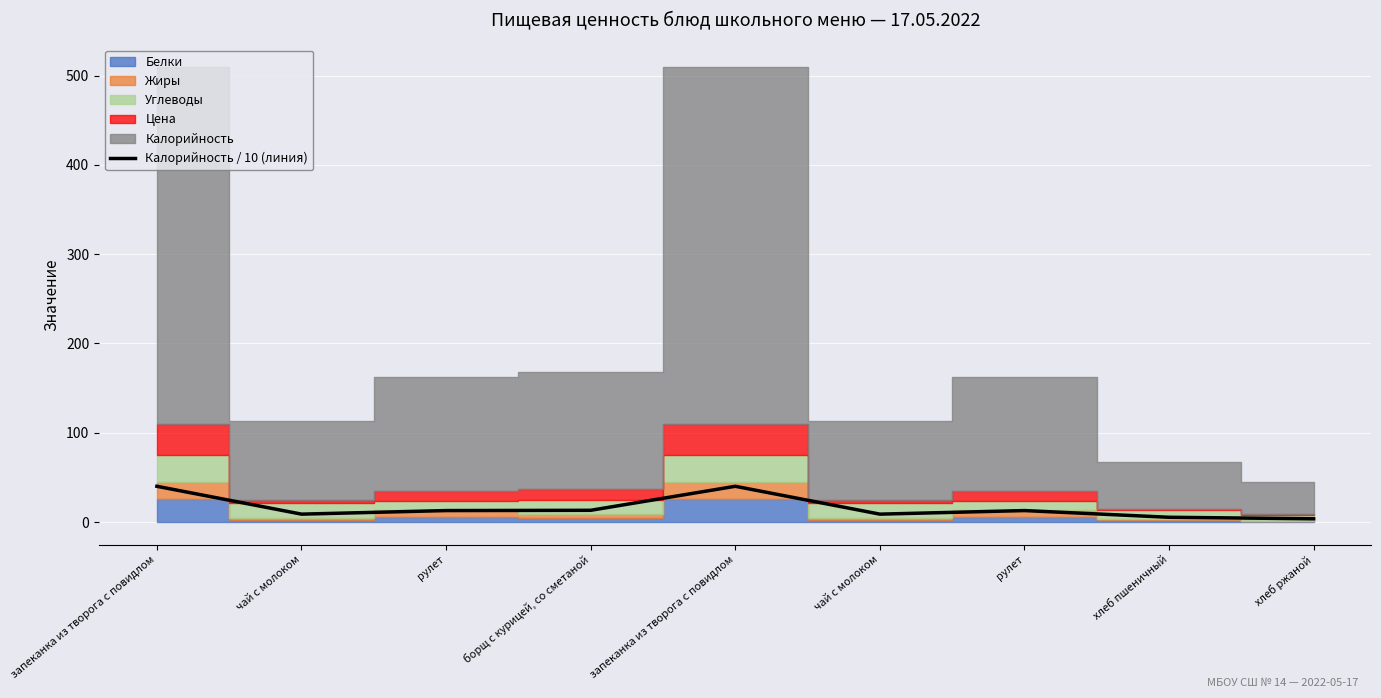

Count the number of values greater than 12.

5